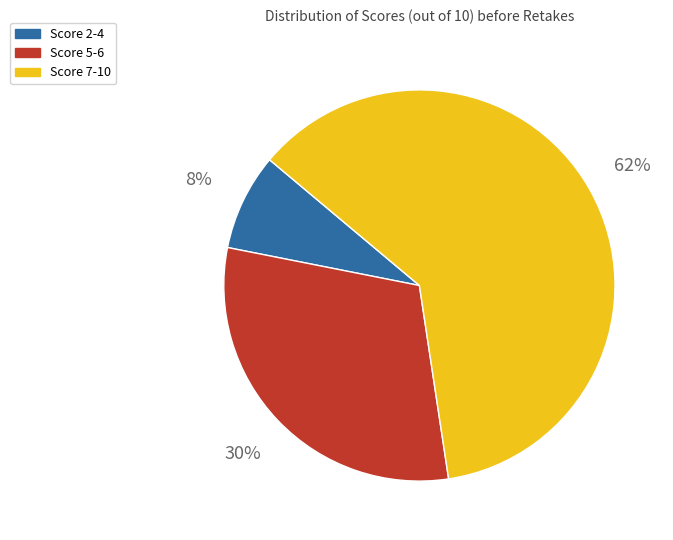

To the nearest percent, what is the difference between the largest and smallest slice percentages?

53%